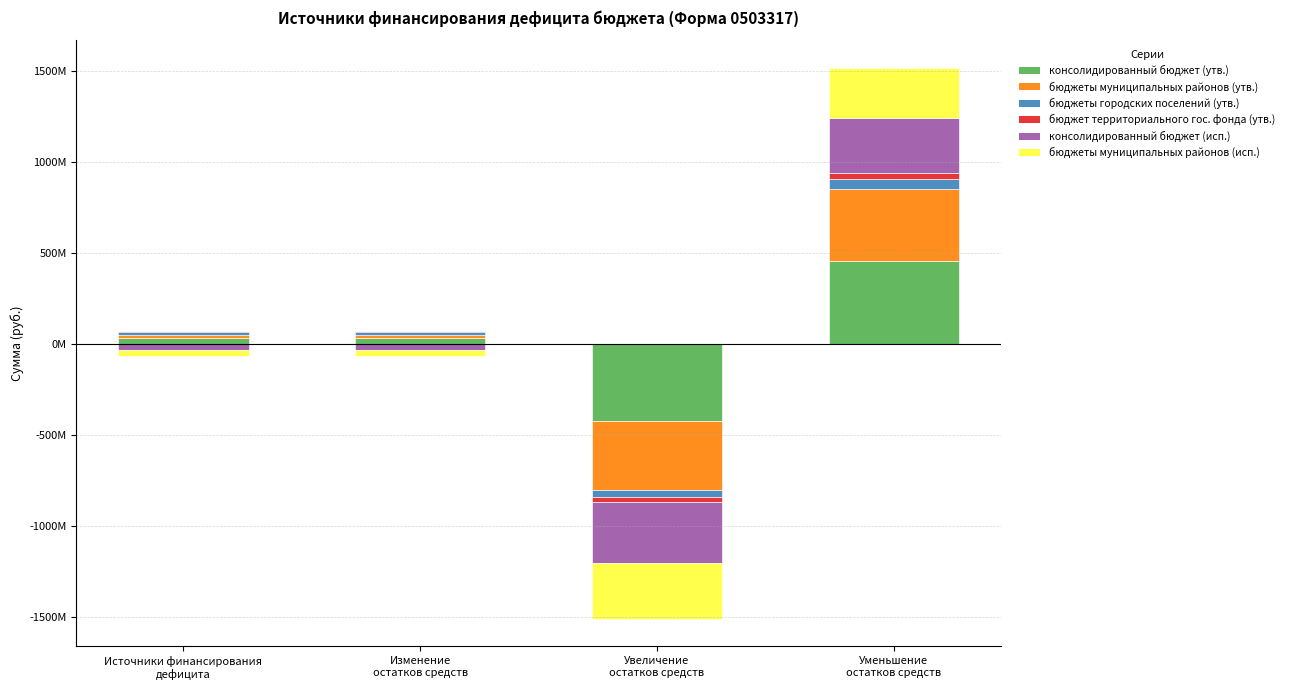

At how many categories does at least one series exceed 169549849?

1